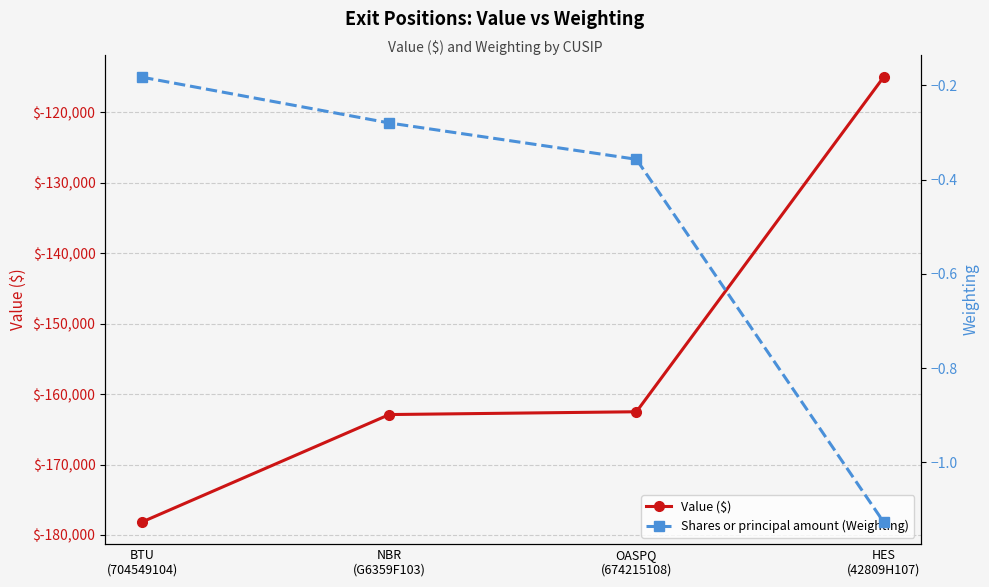

Count the number of data series in this chart.

2